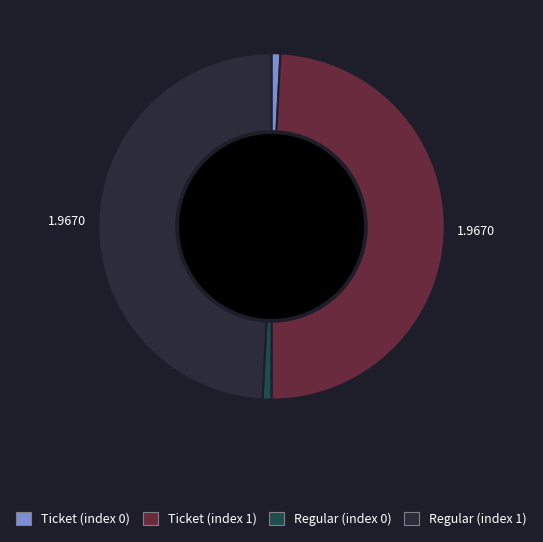

True or false: Ticket (index 0) accounts for 1% of the total.

True